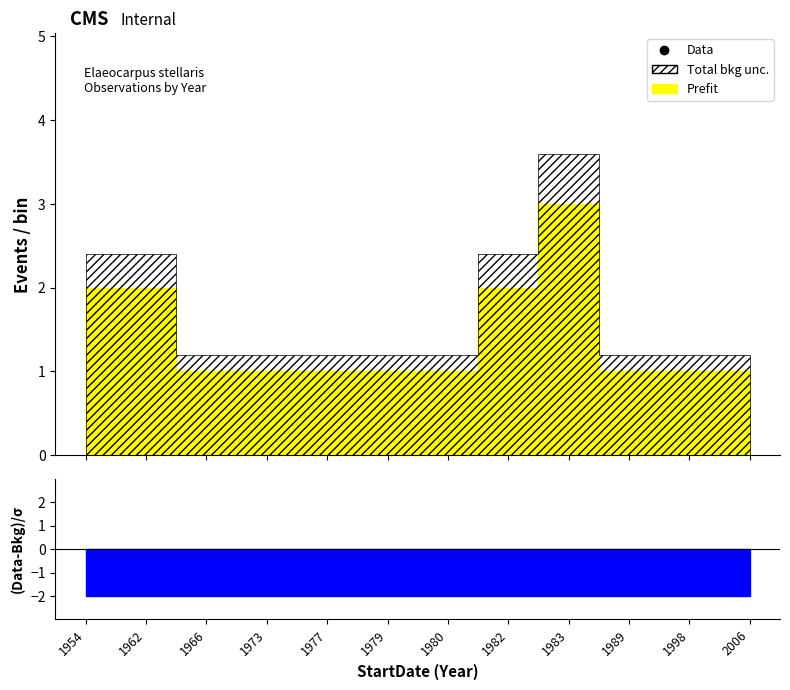

Is the value of Prefit at 1983 greater than the value of Total bkg unc. at 2006?

Yes